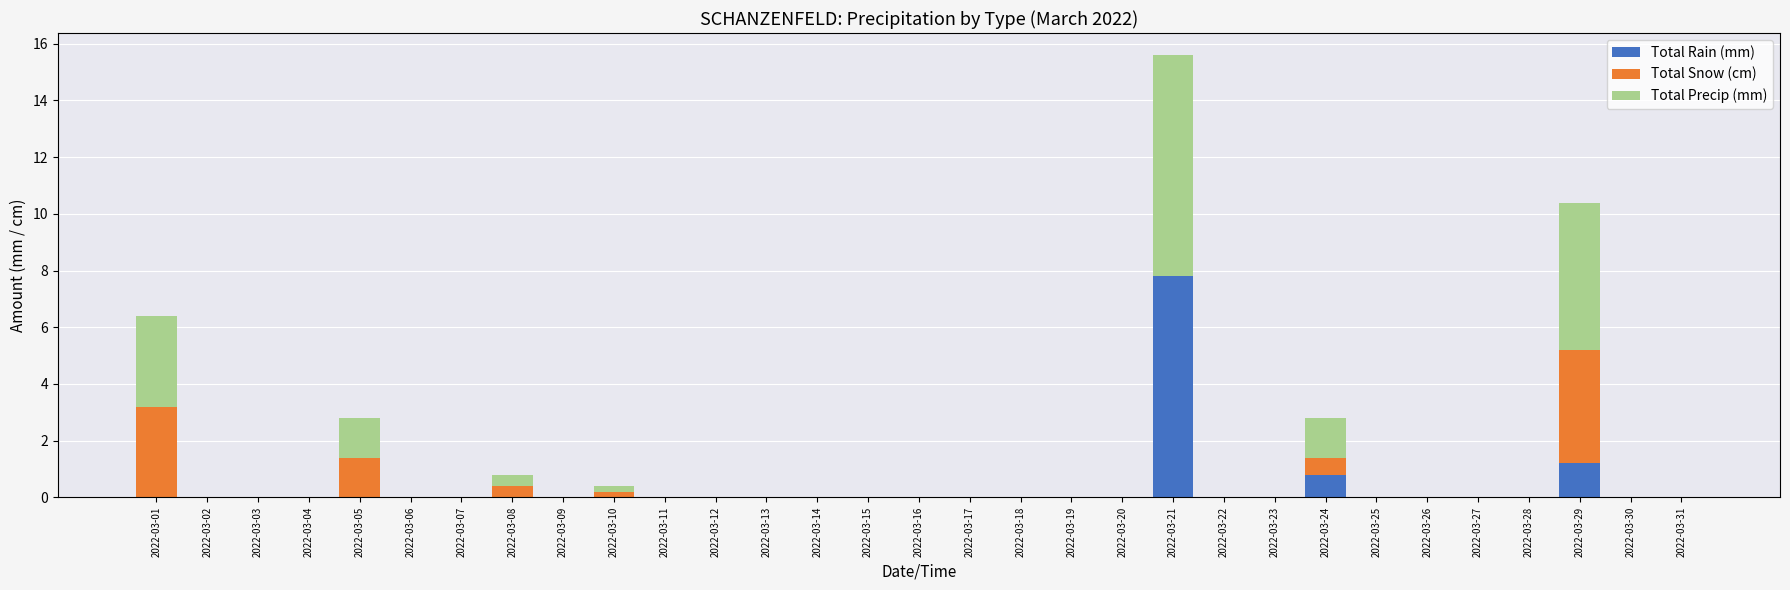

What is the sum of all Total Rain (mm) values?

9.8